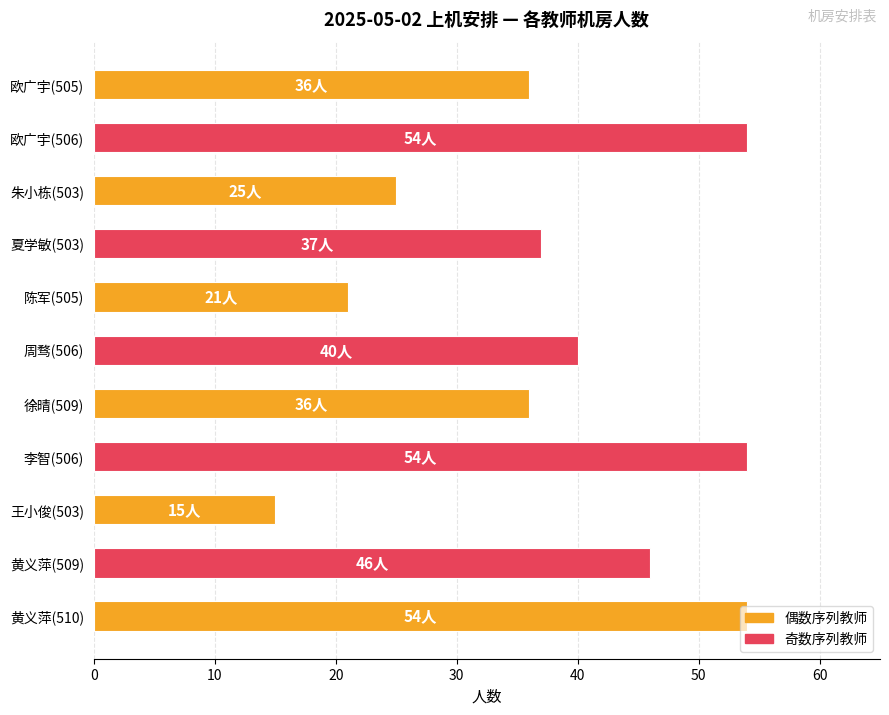

What is the value of the 5th bar from the top?

21